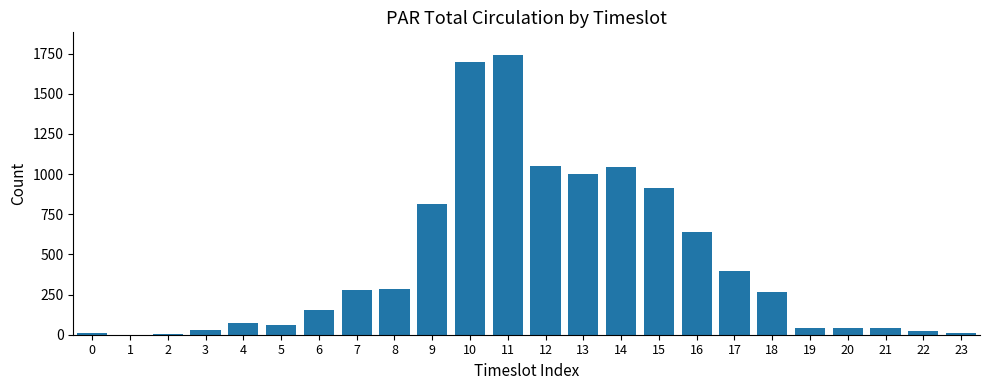

What is the sum of all values?

10607